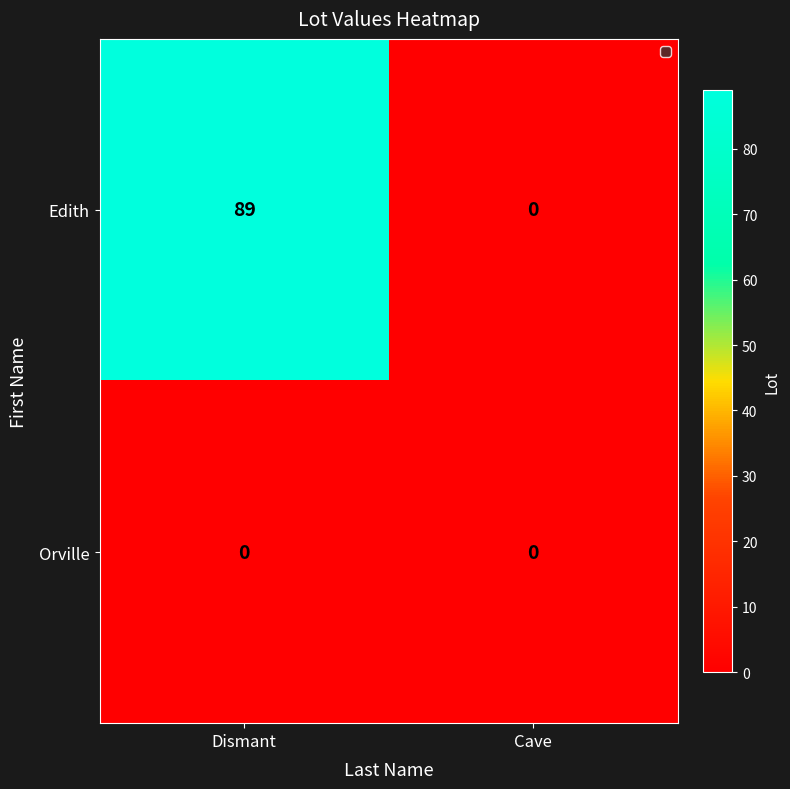

List the series in order of their overall mean, lowest first.

Orville, Edith